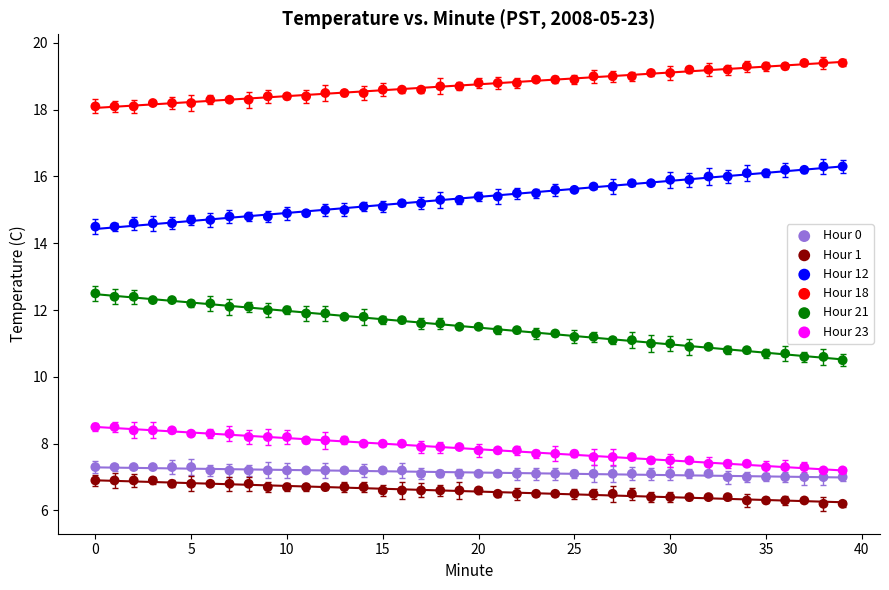

What are all the series names shown in the legend?

Hour 0, Hour 1, Hour 12, Hour 18, Hour 21, Hour 23